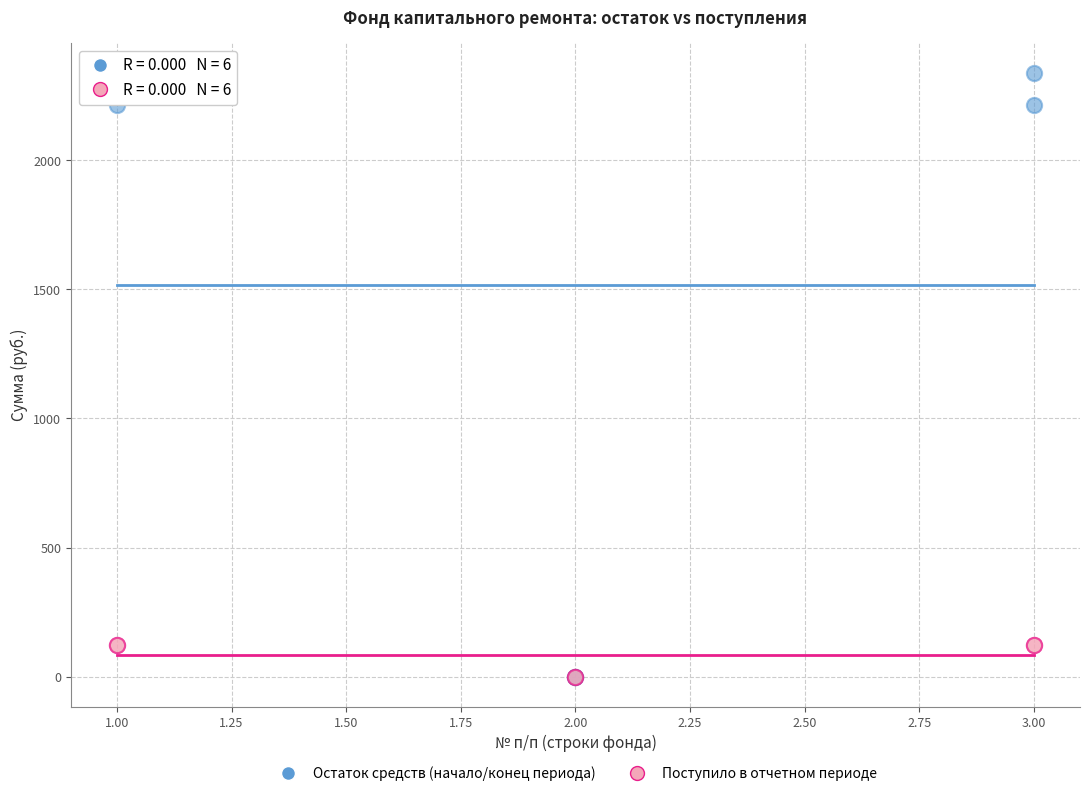

What are all the series names shown in the legend?

Остаток средств (начало/конец периода), Поступило в отчетном периоде